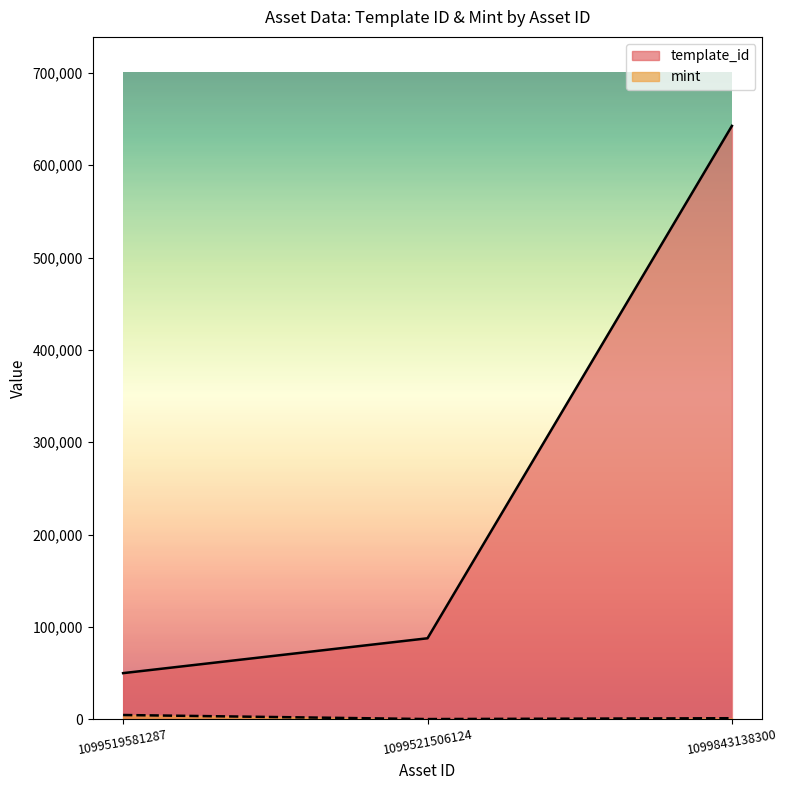

Is it true that template_id equals 87604 at 1099521506124?

True